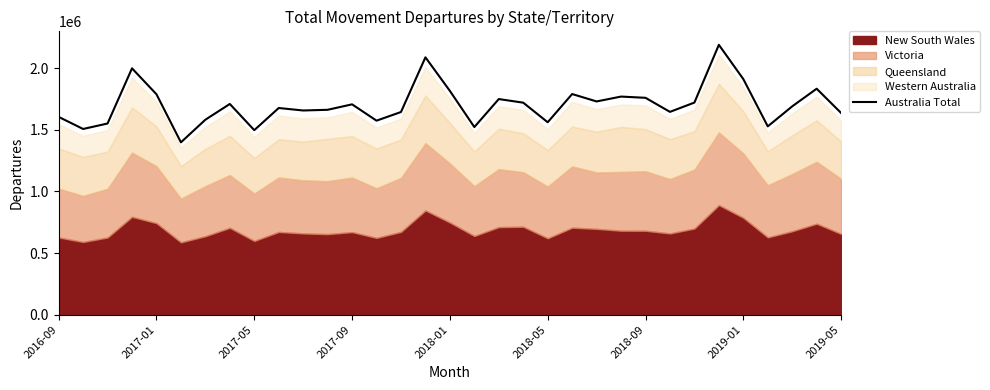

Reading left to right, extract all data points from this chart.

1605180	1507080	1551520	1999270	1788900	1398460	1582220	1710120	1497450	1677250	1657190	1662750	1707050	1574660	1644740	2088610	1816080	1522590	1749940	1720520	1561640	1790700	1730520	1770090	1760050	1645870	1721460	2190100	1912010	1528270	1690840	1833880	1636650